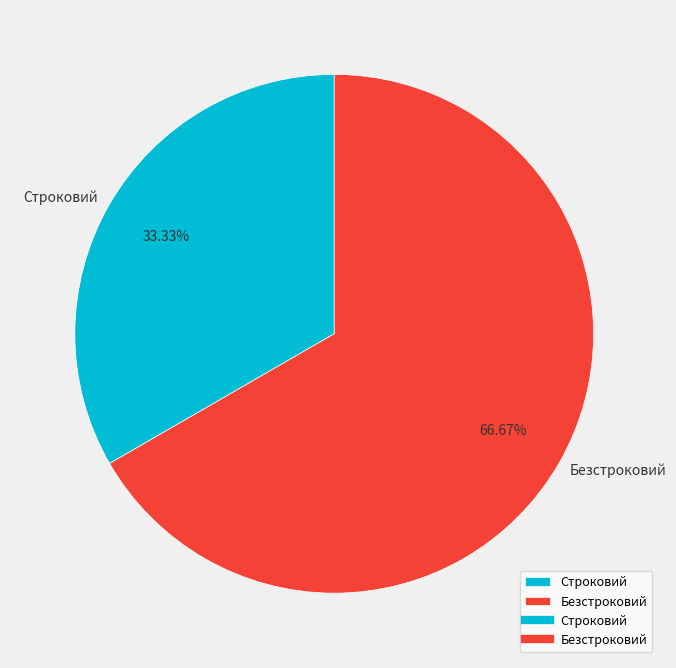

What portion of the pie excludes Безстроковий?

33.3%